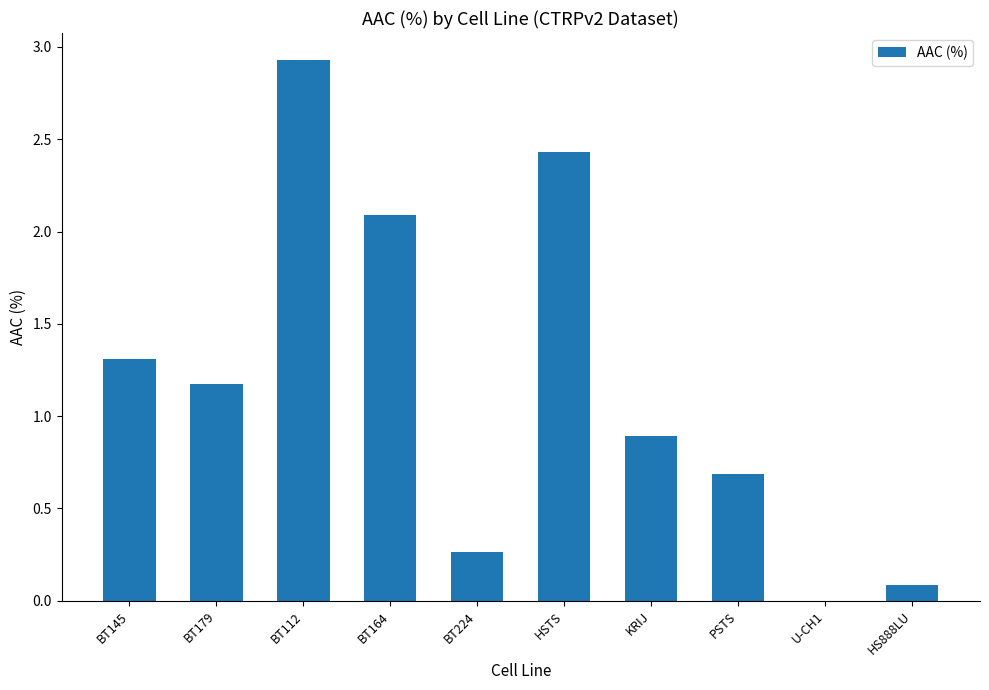

How many categories are shown in the chart?

10